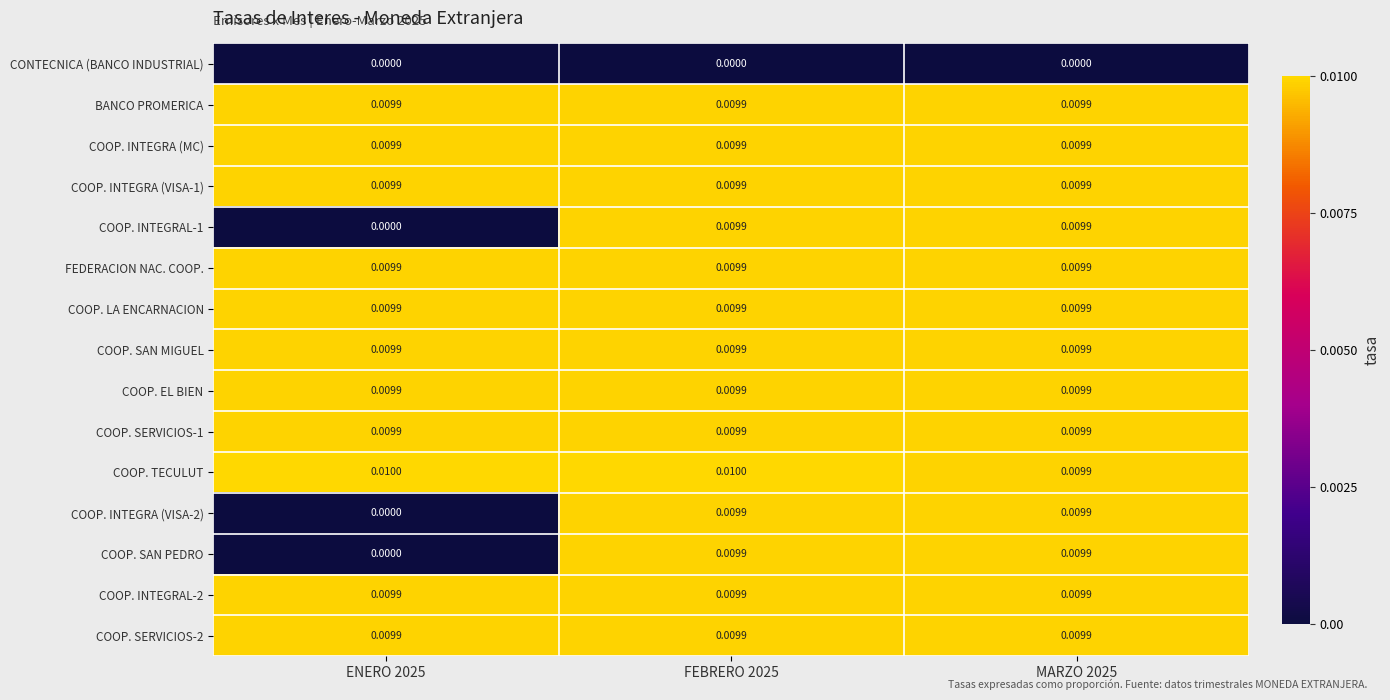

Which series changed the most between FEBRERO 2025 and MARZO 2025?

COOP. TECULUT